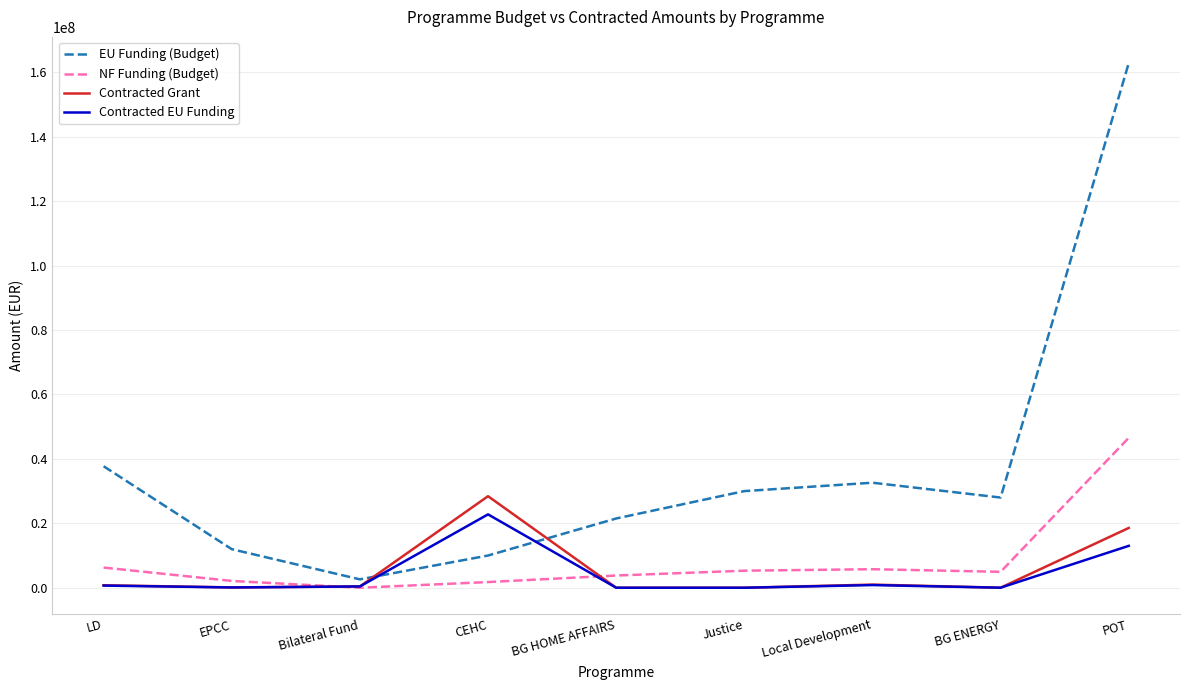

Which series has the widest spread of values?

EU Funding (Budget)